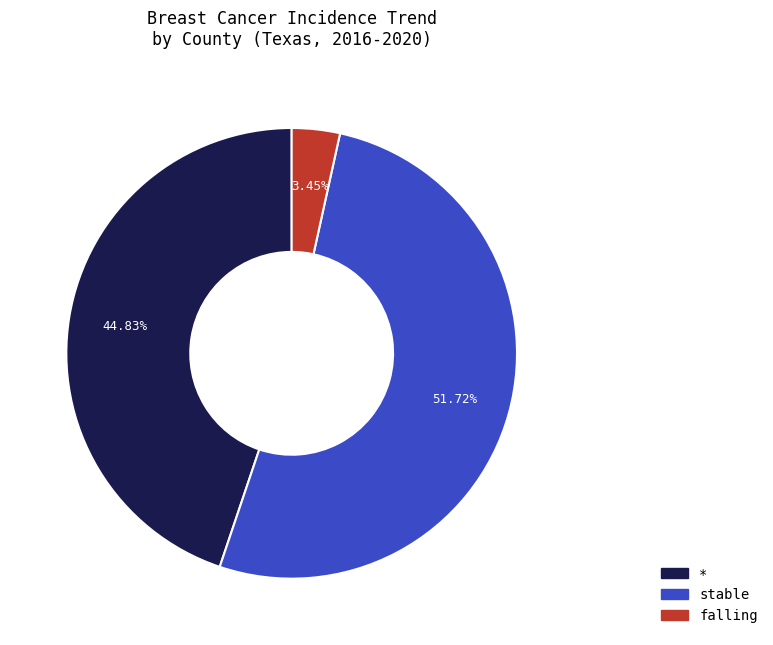

To the nearest percent, what is the average slice percentage?

33%